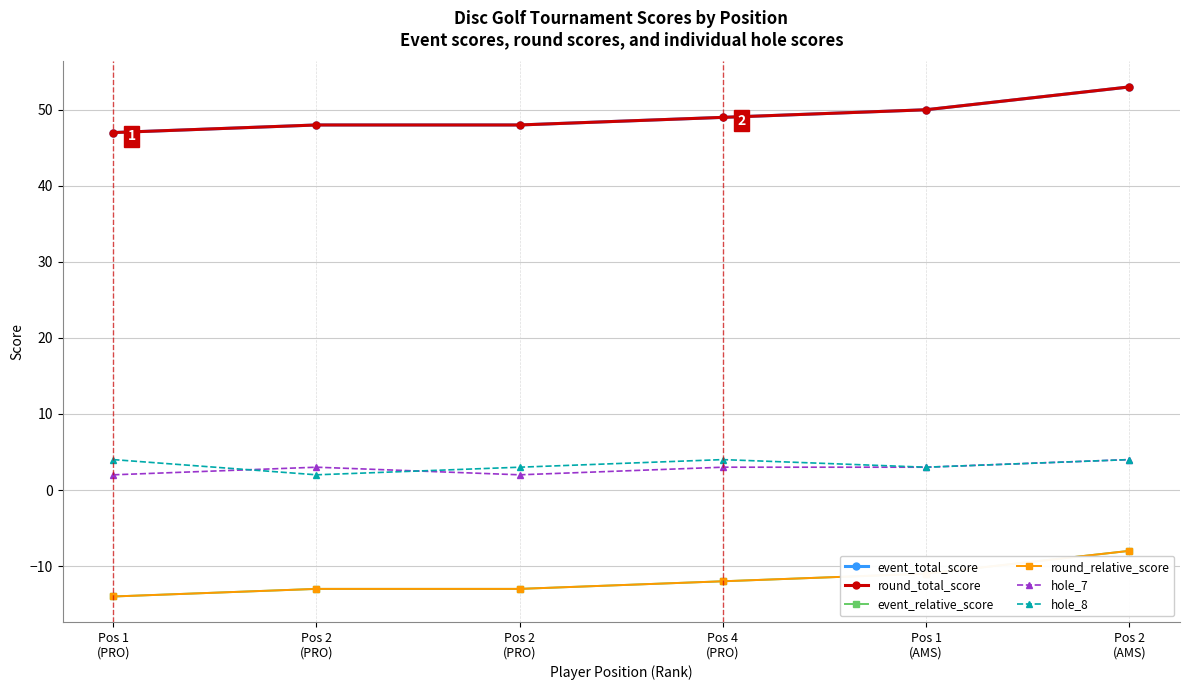

Reading left to right, what are all the values shown in this chart?

event_total_score: Pos 1
(PRO)=47	Pos 2
(PRO)=48	Pos 2
(PRO)=48	Pos 4
(PRO)=49	Pos 1
(AMS)=50	Pos 2
(AMS)=53
round_total_score: Pos 1
(PRO)=47	Pos 2
(PRO)=48	Pos 2
(PRO)=48	Pos 4
(PRO)=49	Pos 1
(AMS)=50	Pos 2
(AMS)=53
event_relative_score: Pos 1
(PRO)=-14	Pos 2
(PRO)=-13	Pos 2
(PRO)=-13	Pos 4
(PRO)=-12	Pos 1
(AMS)=-11	Pos 2
(AMS)=-8
round_relative_score: Pos 1
(PRO)=-14	Pos 2
(PRO)=-13	Pos 2
(PRO)=-13	Pos 4
(PRO)=-12	Pos 1
(AMS)=-11	Pos 2
(AMS)=-8
hole_7: Pos 1
(PRO)=2	Pos 2
(PRO)=3	Pos 2
(PRO)=2	Pos 4
(PRO)=3	Pos 1
(AMS)=3	Pos 2
(AMS)=4
hole_8: Pos 1
(PRO)=4	Pos 2
(PRO)=2	Pos 2
(PRO)=3	Pos 4
(PRO)=4	Pos 1
(AMS)=3	Pos 2
(AMS)=4